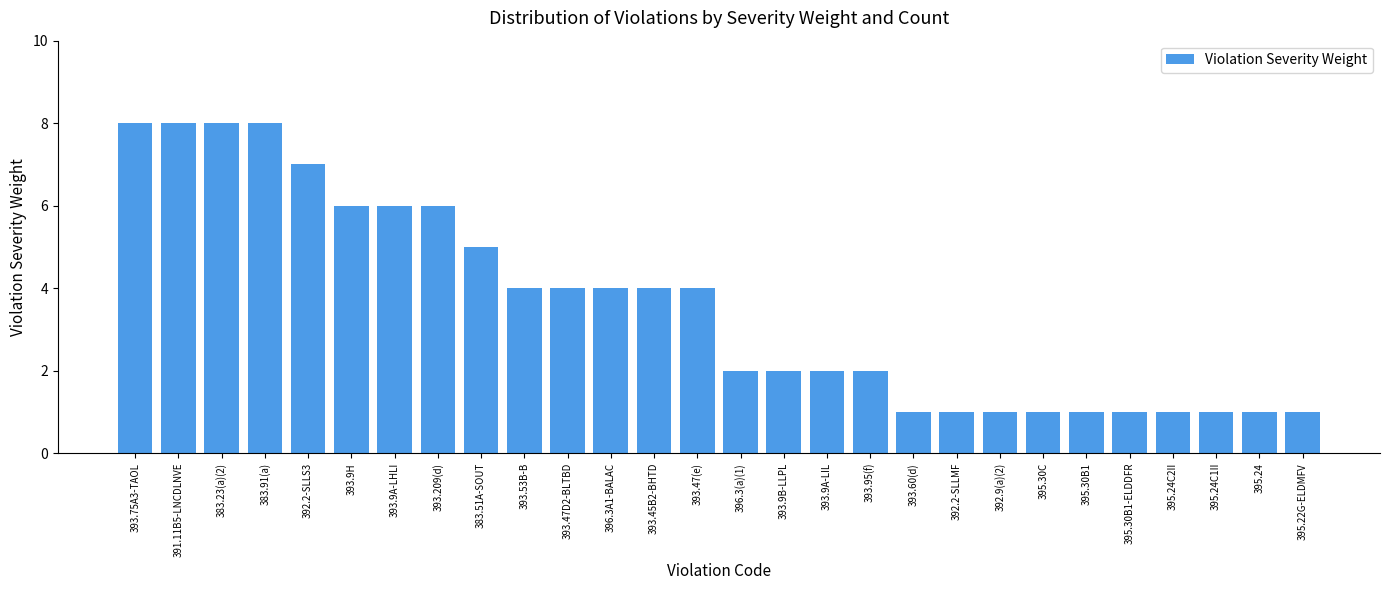

What is the value of the 8th bar from the left?

6